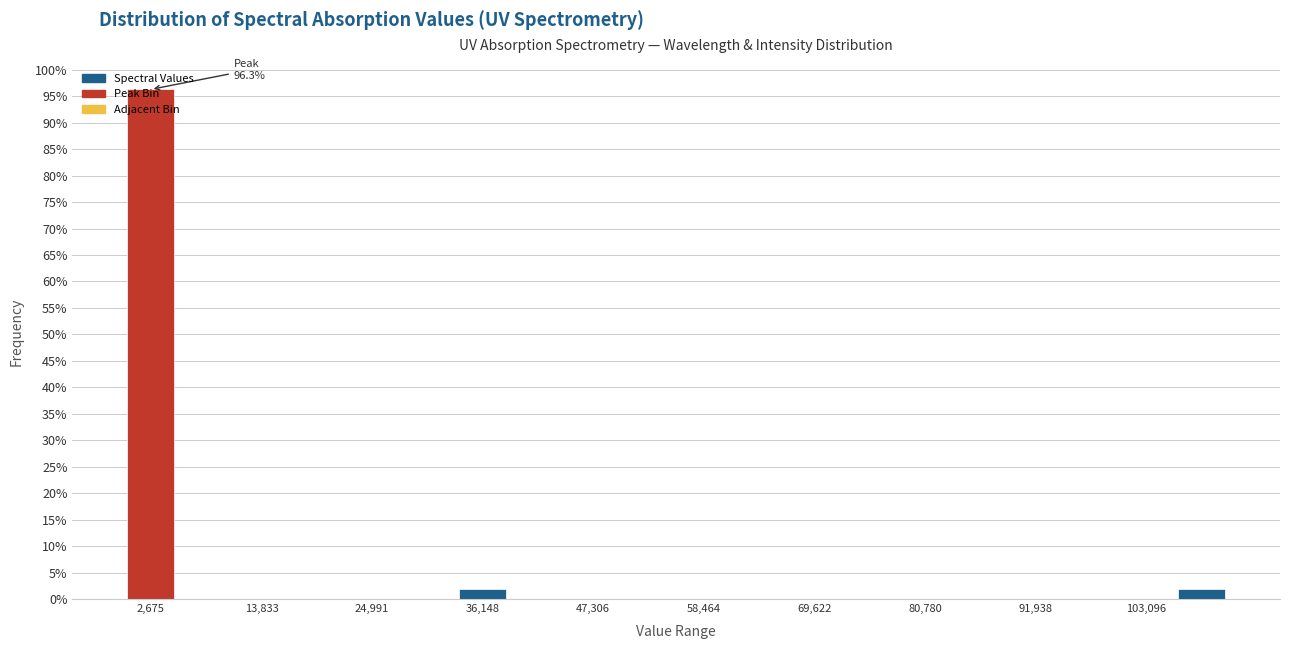

Around what value on the x-axis is the tallest bar? Give the approximate position of its centre, as read against the axis.

2000